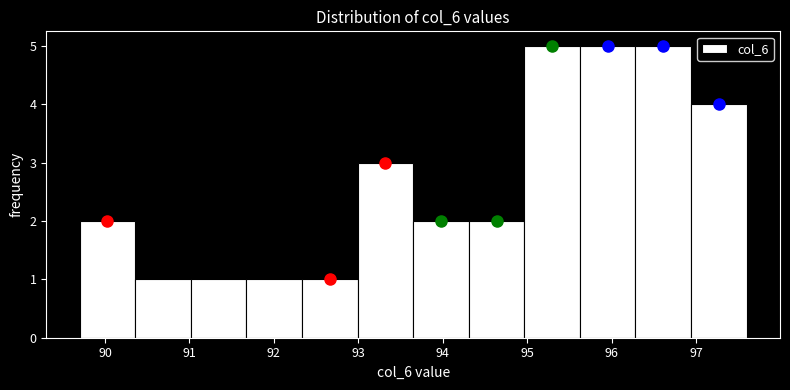

Reading left to right, list every bar in this chart as the range it spans on the x-axis followed by its height. Neither the bar edges nor the heights are printed on the chart, so give them approximately, as read against the axes.

89.7 to 90.4: 2
90.4 to 91.0: 1
91.0 to 91.7: 1
91.7 to 92.3: 1
92.3 to 93.0: 1
93.0 to 93.7: 3
93.7 to 94.3: 2
94.3 to 95.0: 2
95.0 to 95.6: 5
95.6 to 96.3: 5
96.3 to 96.9: 5
96.9 to 97.6: 4